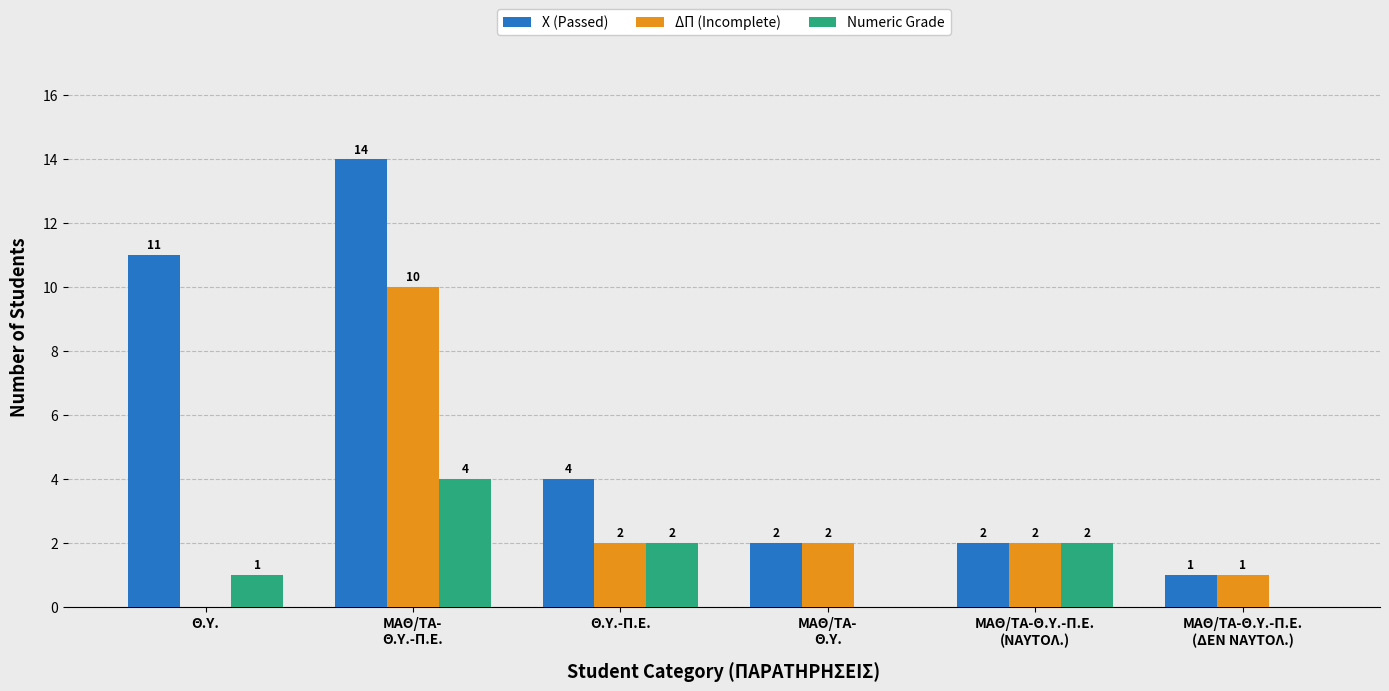

What is the total value across all series at ΜΑΘ/ΤΑ-
Θ.Υ.?

4